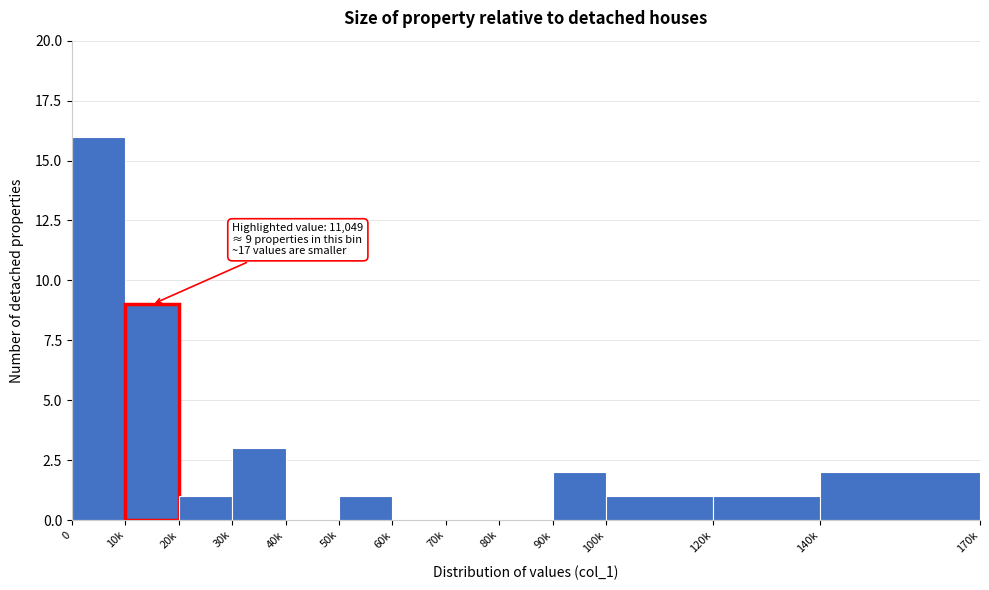

Reading right to left, what are all the values shown in this chart?

140k=2	120k=1	100k=1	90k=2	80k=0	70k=0	60k=0	50k=1	40k=0	30k=3	20k=1	10k=9	0=16